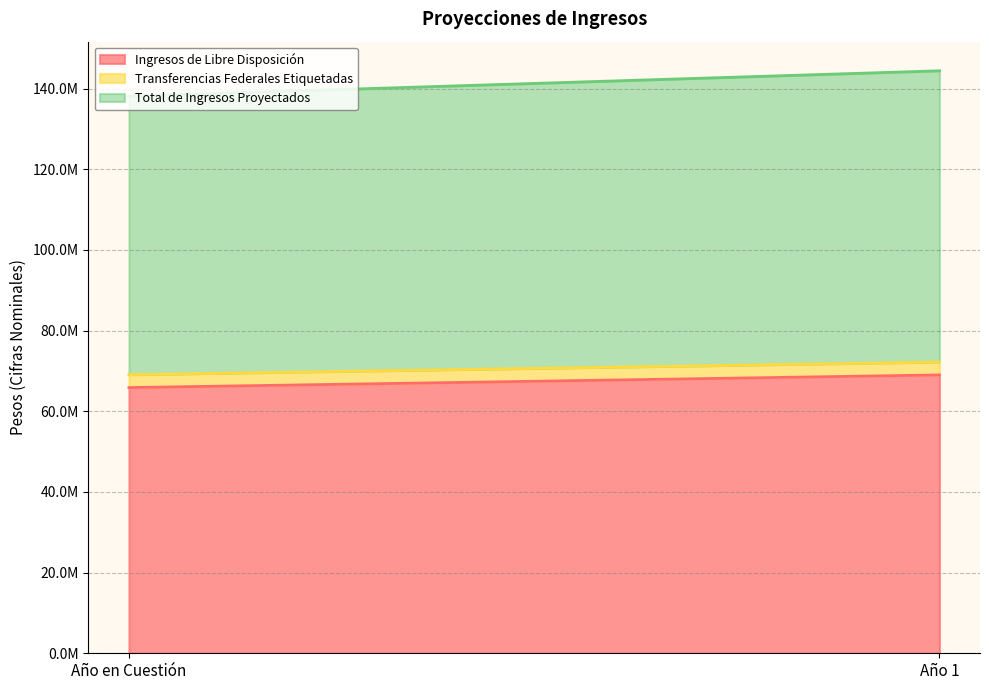

What is the sum of all Ingresos de Libre Disposición values?

134857803